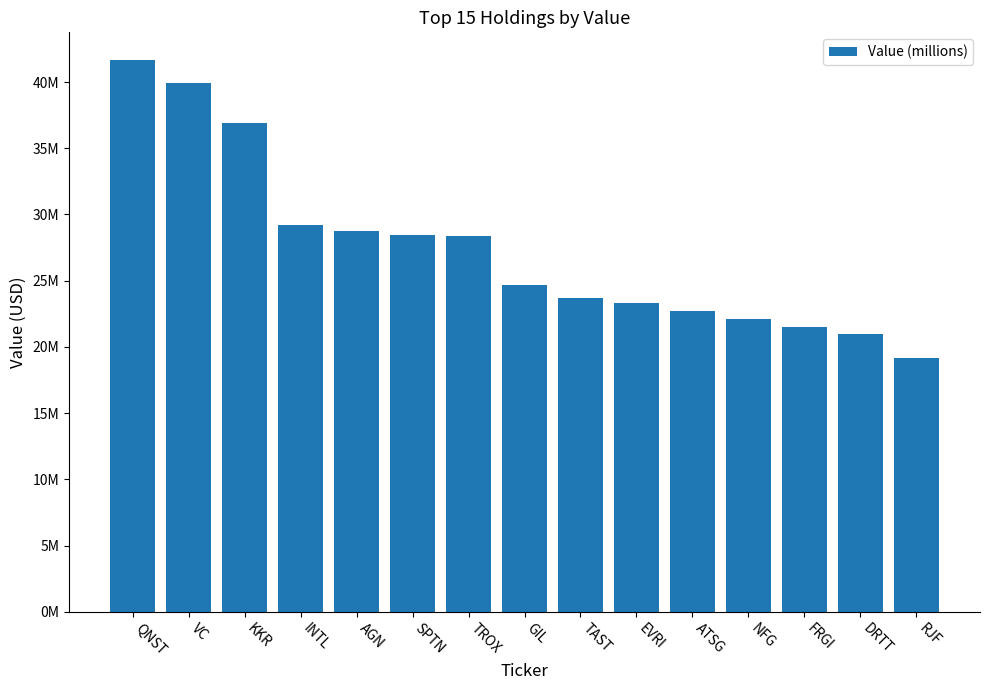

Reading left to right, list all the values displayed in this chart.

QNST=41667000	VC=39944000	KKR=36942000	INTL=29173000	AGN=28740000	SPTN=28443000	TROX=28352000	GIL=24682000	TAST=23674000	EVRI=23309000	ATSG=22719000	NFG=22107000	FRGI=21501000	DRTT=20972000	RJF=19193000